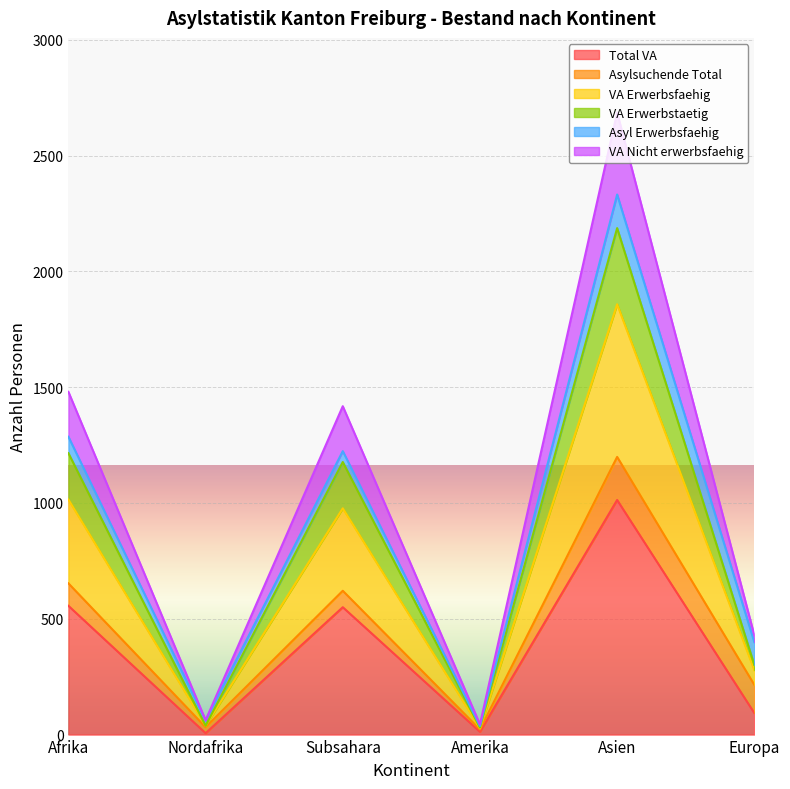

Where does the VA Nicht erwerbsfaehig series first go above 1418?

Afrika